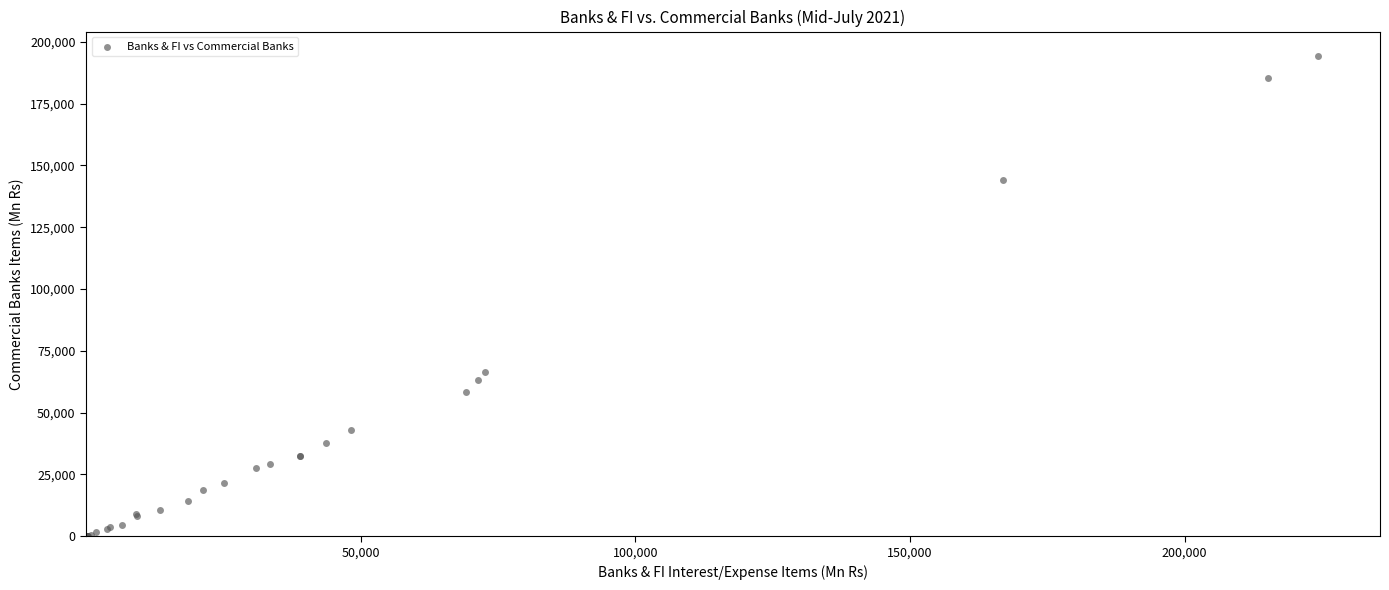

What Y value in the scatter plot is closest to 97204?

66413.9